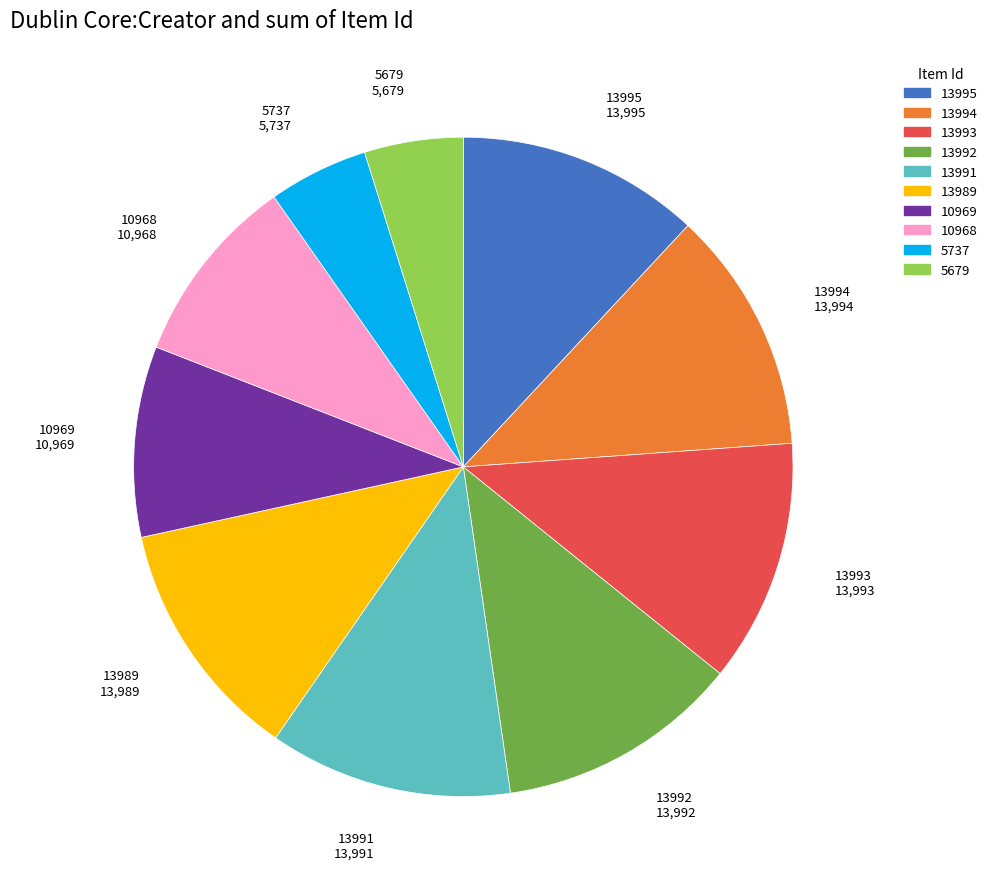

Is there any slice that represents more than half of the pie?

No